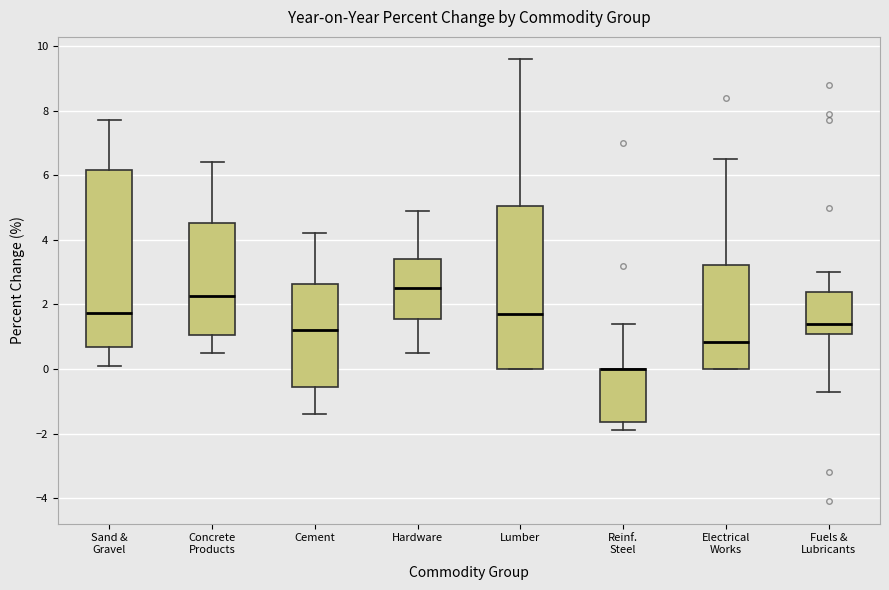

Reading left to right, transcribe this box plot: for each box, give where its median line is, the range the box spans, and where its two whiskers end, as read against the y-axis. The values are not printed on the chart, so give them approximately, as read against the axis.

Sand & Gravel: median 1.8, box 0.6 to 6.2, whiskers 0.2 to 7.8
Concrete Products: median 2.2, box 1.0 to 4.6, whiskers 0.6 to 6.4
Cement: median 1.2, box -0.6 to 2.6, whiskers -1.4 to 4.2
Hardware: median 2.6, box 1.6 to 3.4, whiskers 0.6 to 5.0
Lumber: median 1.8, box 0.0 to 5.0, whiskers 0.0 to 9.6
Reinf. Steel: median 0.0 (drawn on the box's upper edge), box -1.6 to 0.0, whiskers -1.8 to 1.4
Electrical Works: median 0.8, box 0.0 to 3.2, whiskers 0.0 to 6.6
Fuels & Lubricants: median 1.4, box 1.2 to 2.4, whiskers -0.6 to 3.0